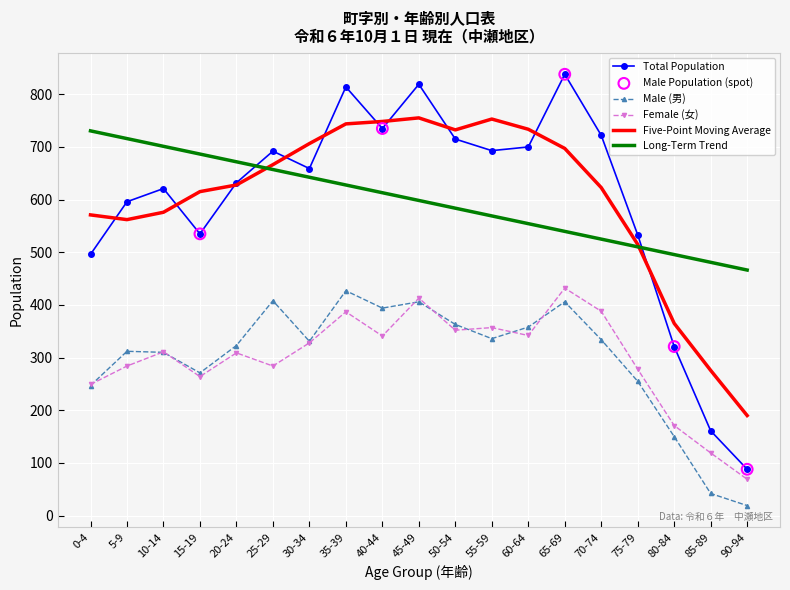

Is the value of Five-Point Moving Average at 30-34 greater than the value of Total Population at 40-44?

No